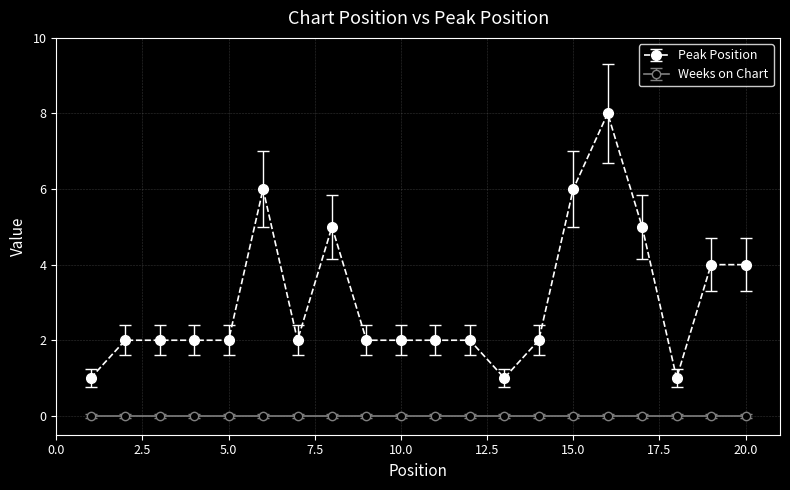

What is the difference between the maximum and second lowest values in the Peak Position series?

7